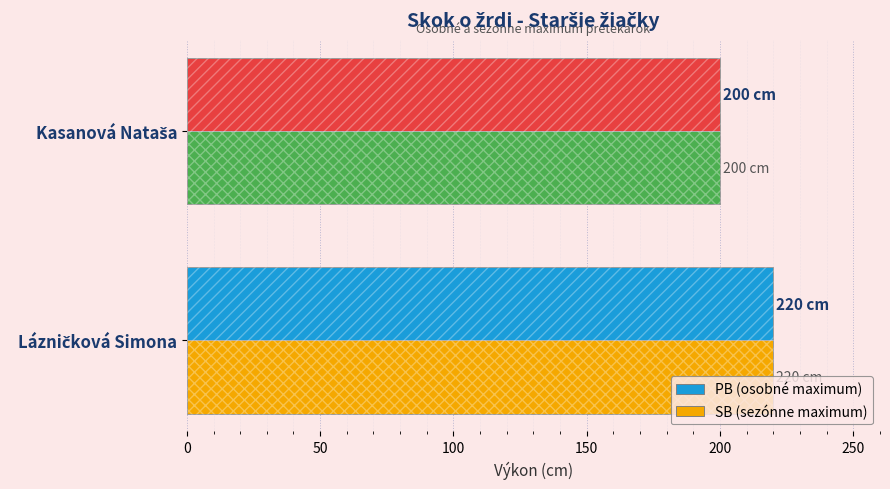

Which series has the widest spread of values?

PB (osobné maximum)